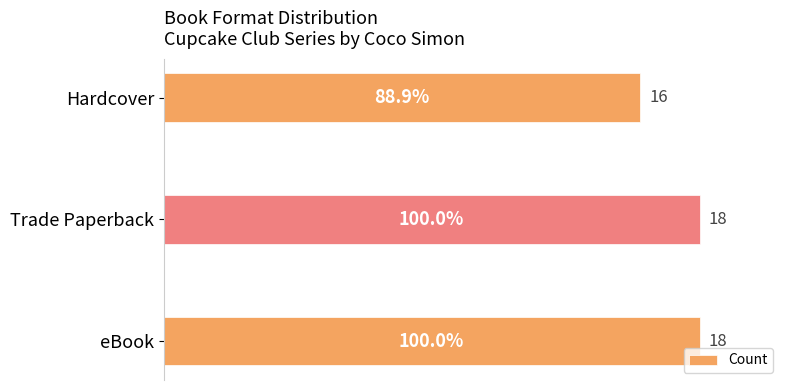

Are the bars horizontal?

Yes